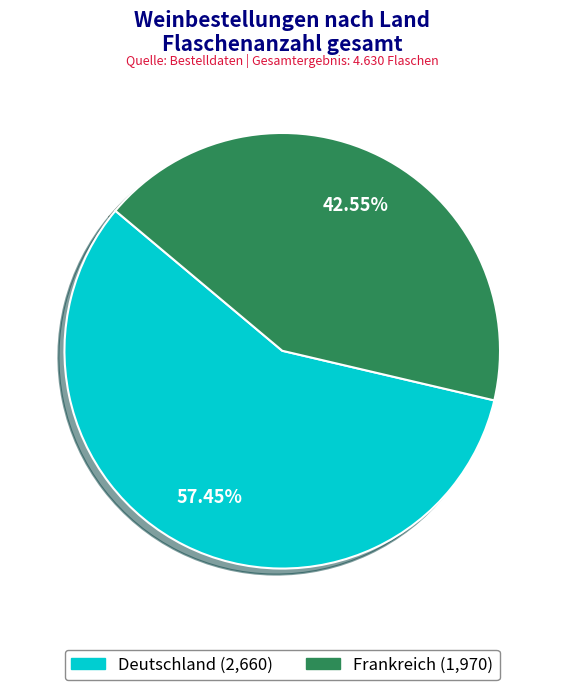

Which category has the biggest portion of the pie?

Deutschland